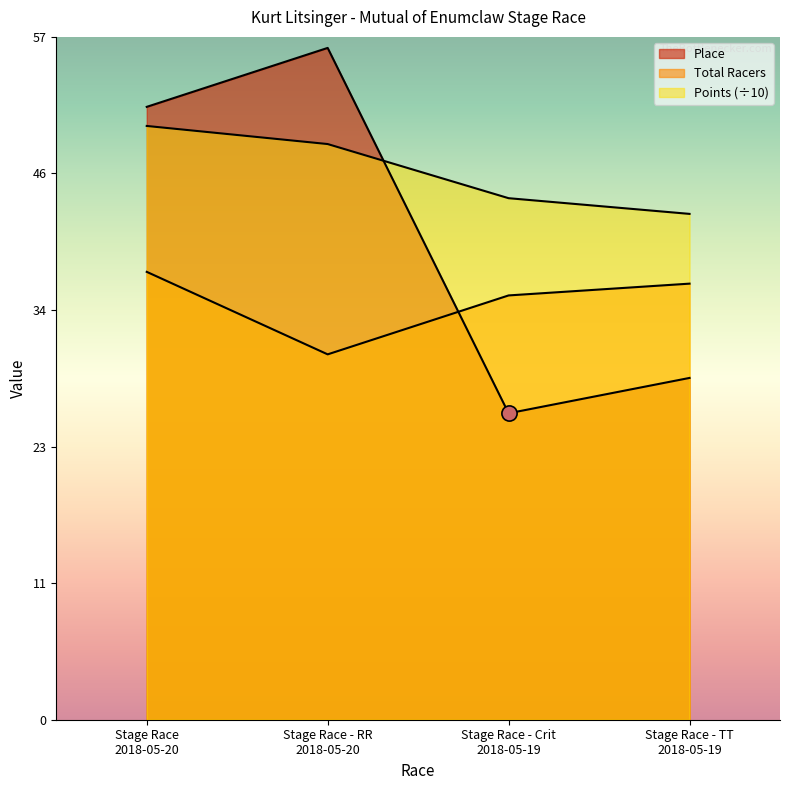

Is the value of Points at Stage Race - TT
2018-05-19 greater than the value of Place at Stage Race
2018-05-20?

No